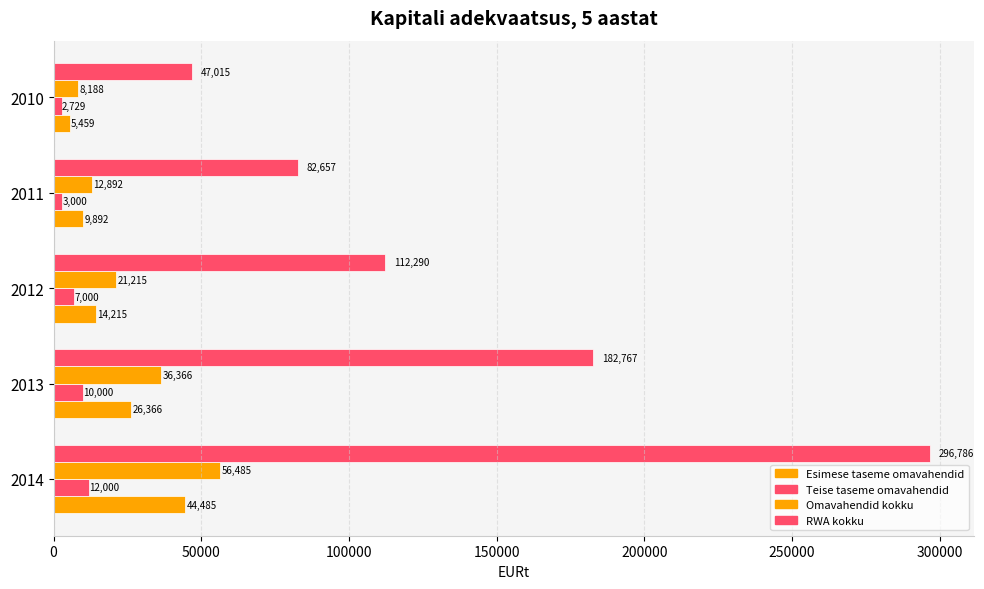

Which series has the largest range (max minus min)?

RWA kokku